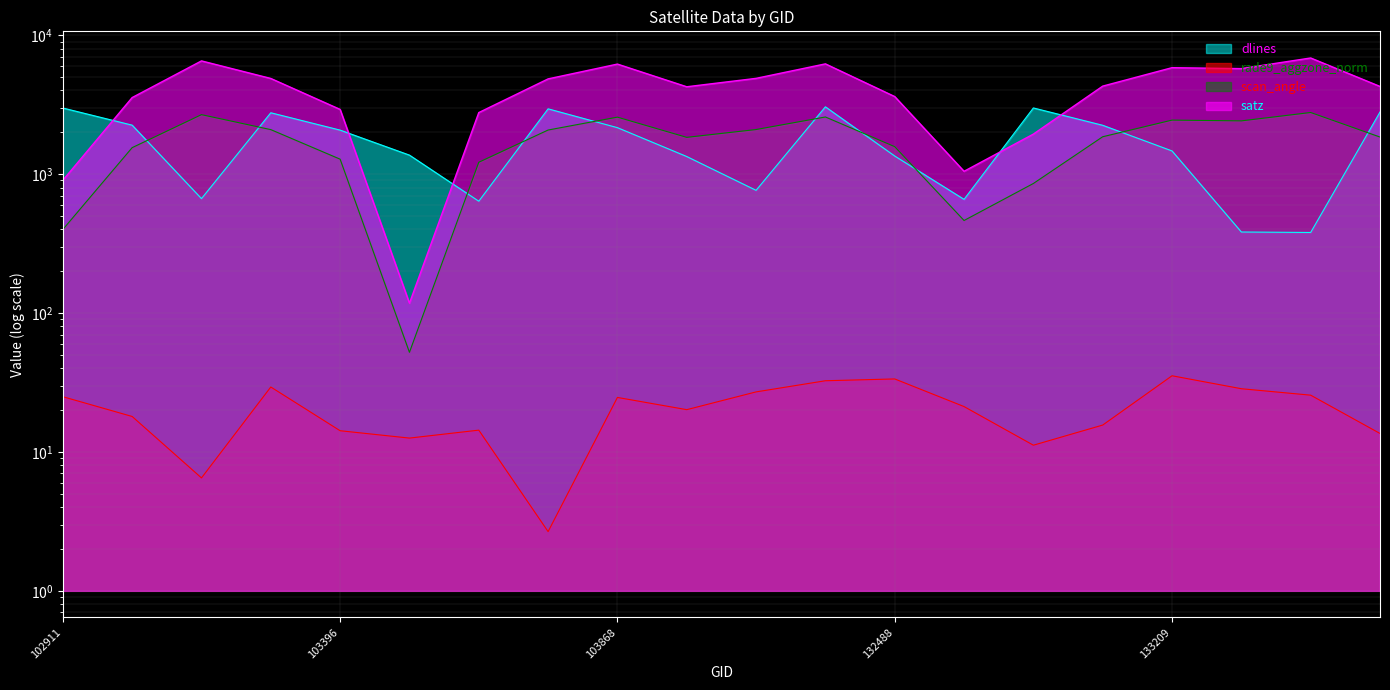

Does the chart display data point markers on the line(s)?

No